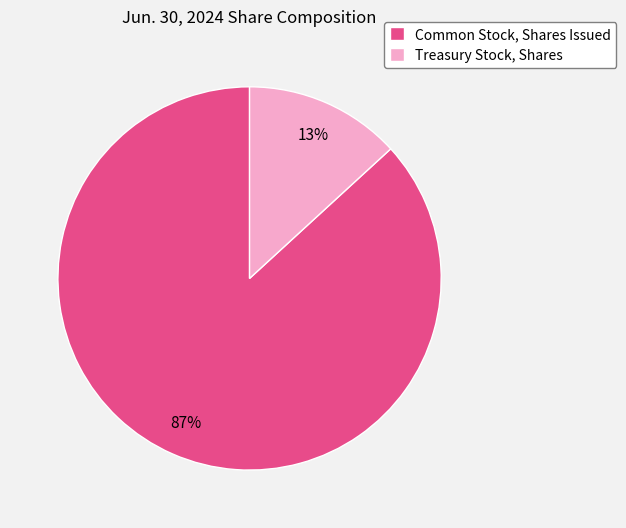

Which has a higher value, Treasury Stock, Shares or Common Stock, Shares Issued?

Common Stock, Shares Issued